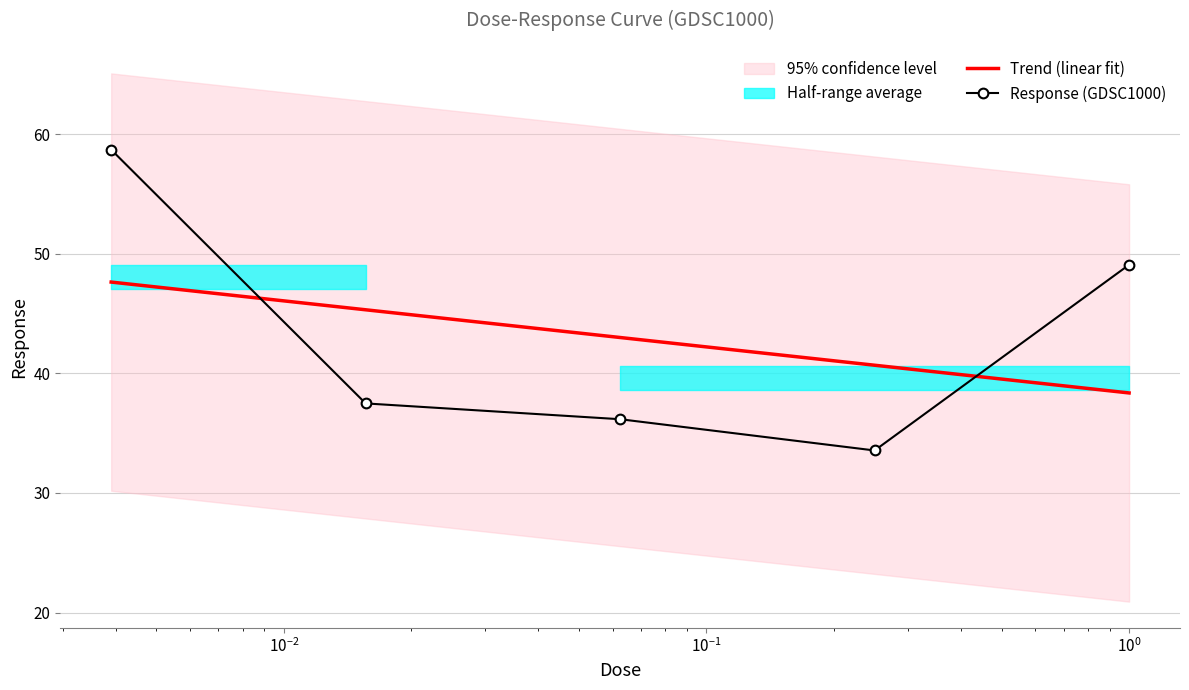

What is the maximum value for Trend (linear fit)?

47.6